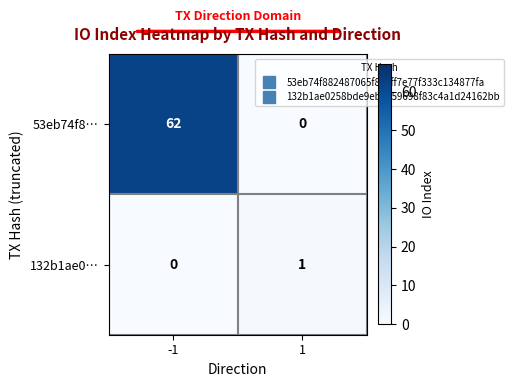

What is the difference between the maximum and minimum values in the 53eb74f8… series?

62